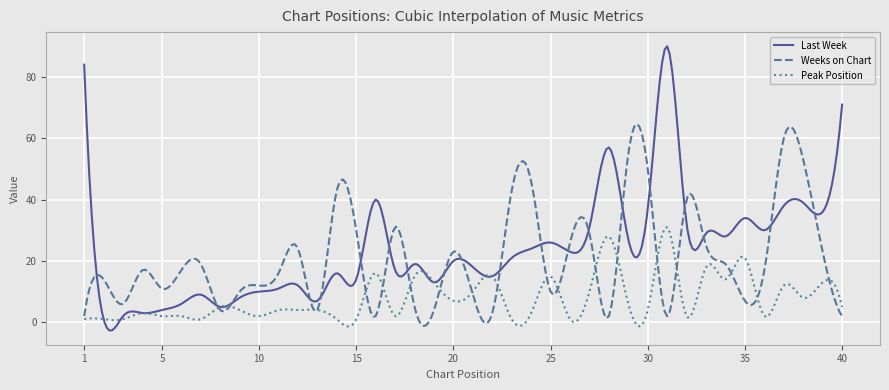

Which series has the widest spread of values?

Last Week